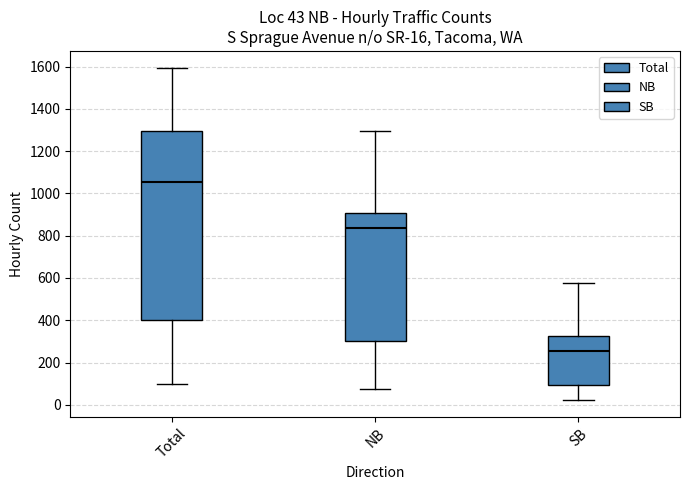

Which box is the tallest, from its lower edge to its upper edge?

Total